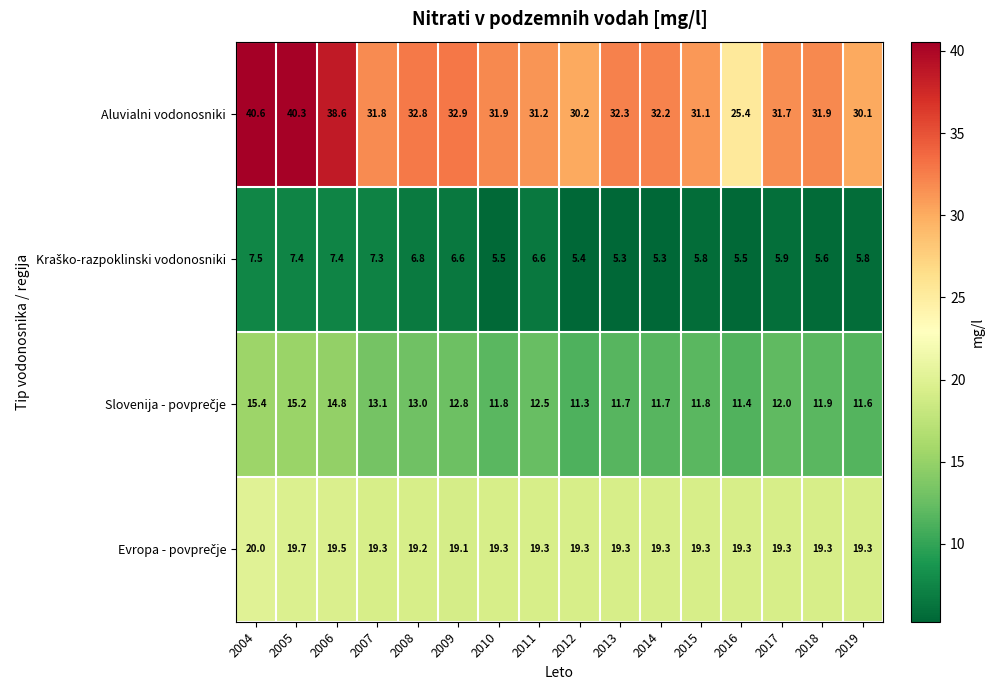

What is the total value across all series at 2010?

68.5